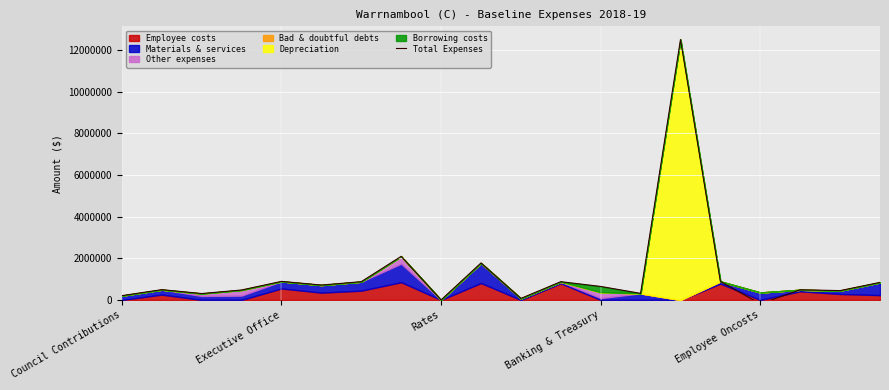

What is the label of the 2nd point from the left?

Executive Office